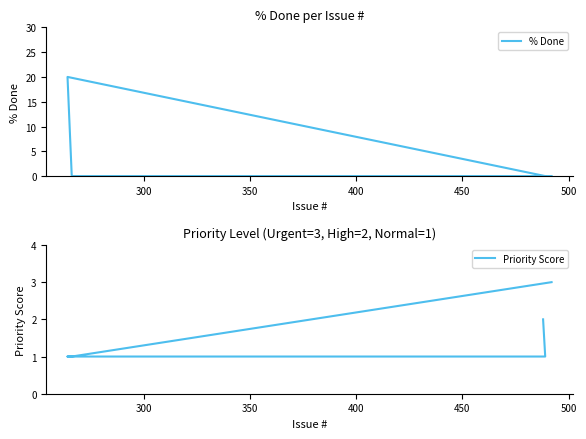

How many lines are shown in the chart?

2